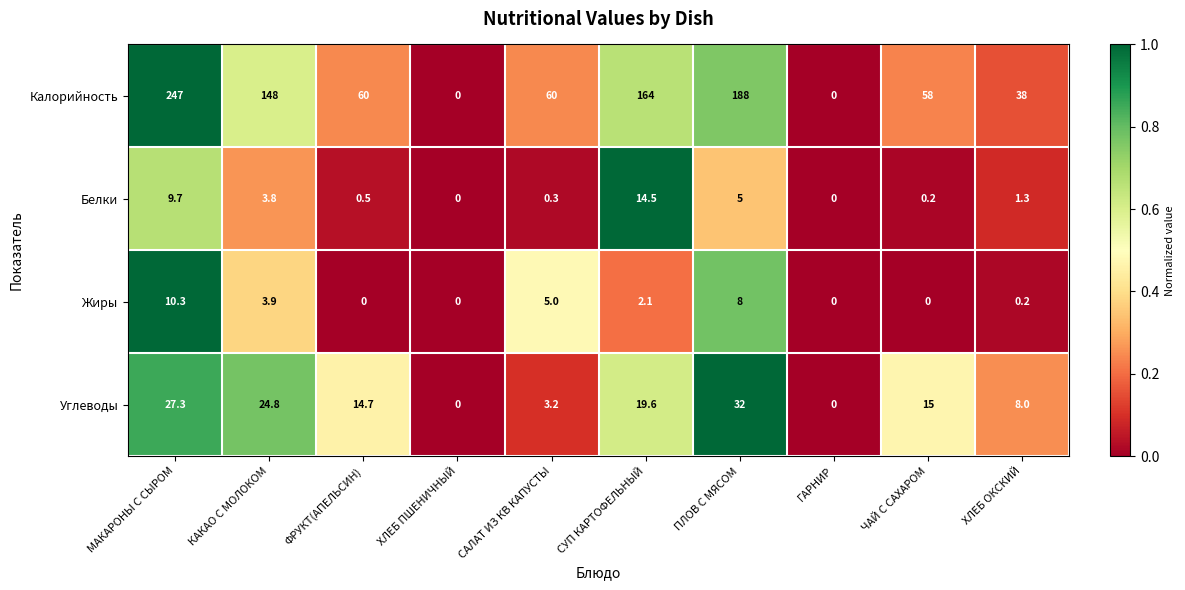

Which series has the largest total across all categories?

Калорийность